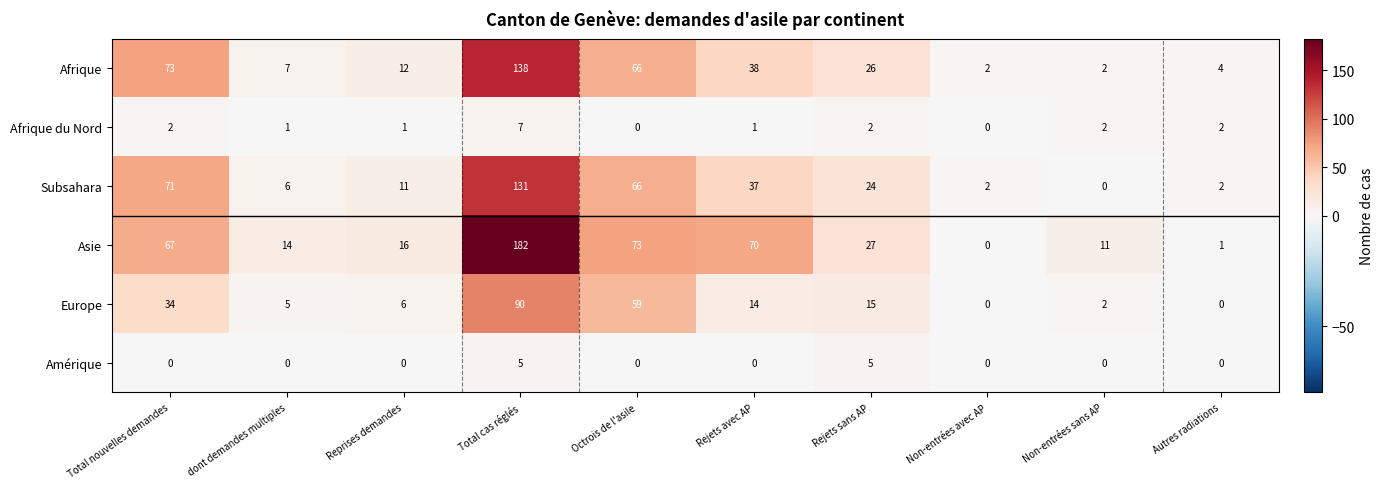

The value of Asie at Total nouvelles demandes is 67. True or false?

True